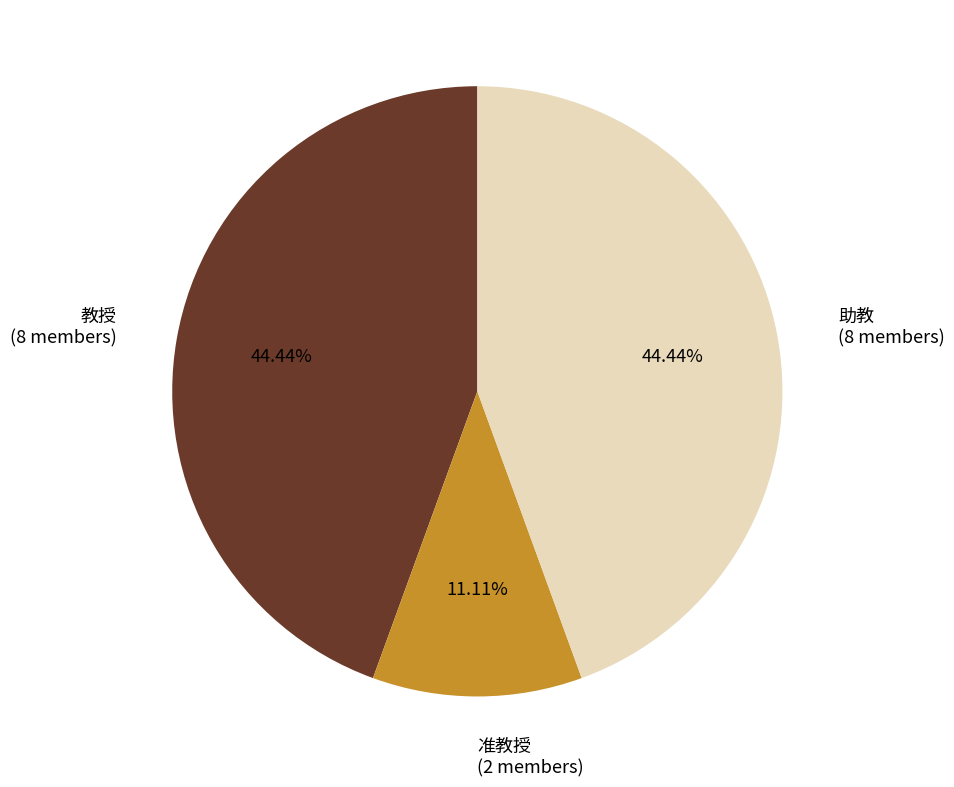

Which has a higher value, 准教授 or 助教?

助教